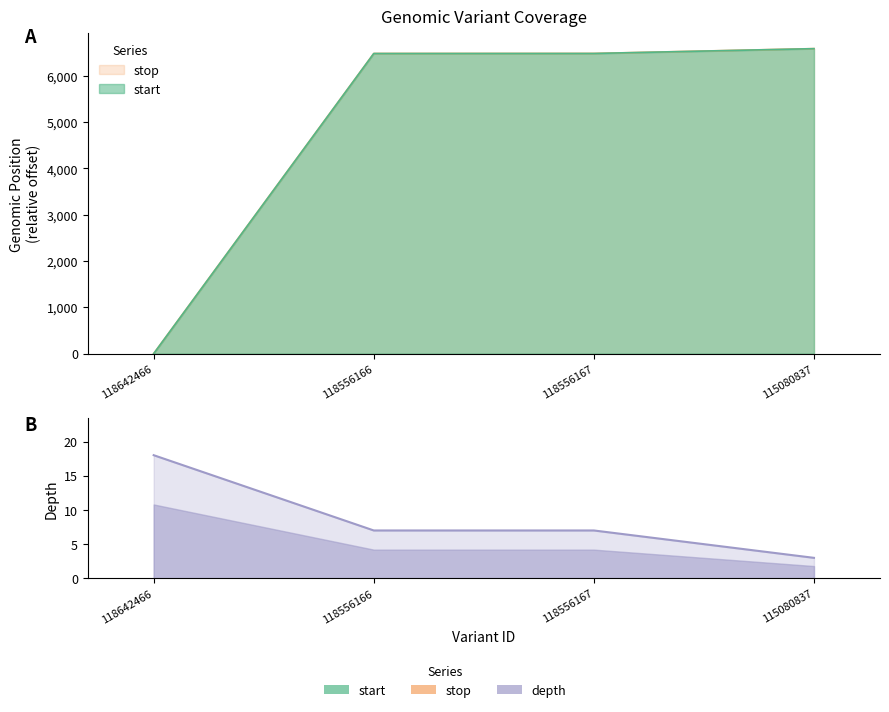

The value of stop at 115080837 is 6589. True or false?

True